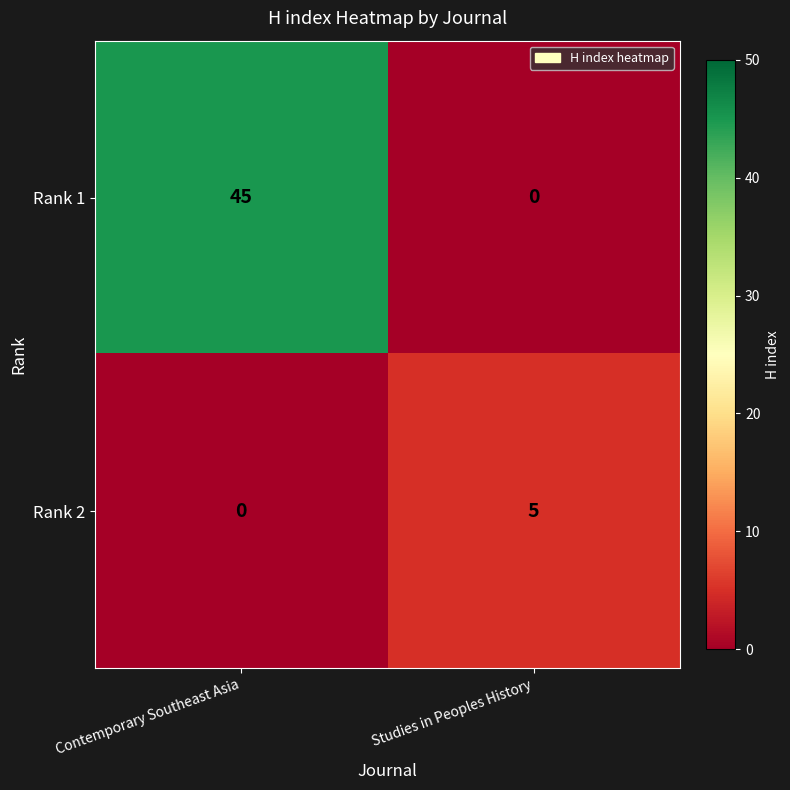

What is the greatest value displayed?

45